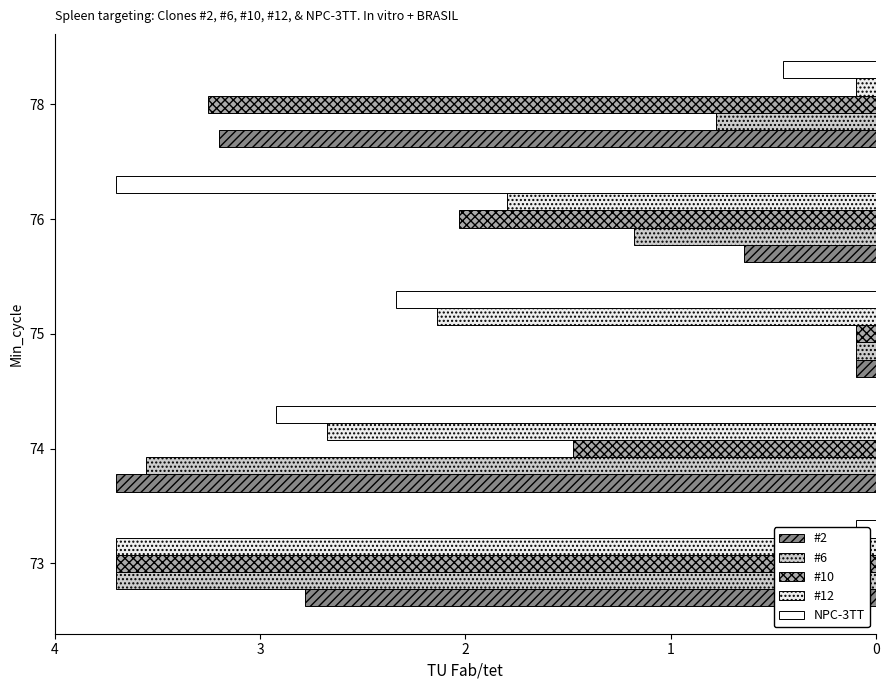

Reading left to right, transcribe all the data shown in this chart.

#2: 2.8	3.7	0.1	0.6	3.2
#6: 3.7	3.6	0.1	1.2	0.8
#10: 3.7	1.5	0.1	2.0	3.3
#12: 3.7	2.7	2.1	1.8	0.1
NPC-3TT: 0.1	2.9	2.3	3.7	0.5